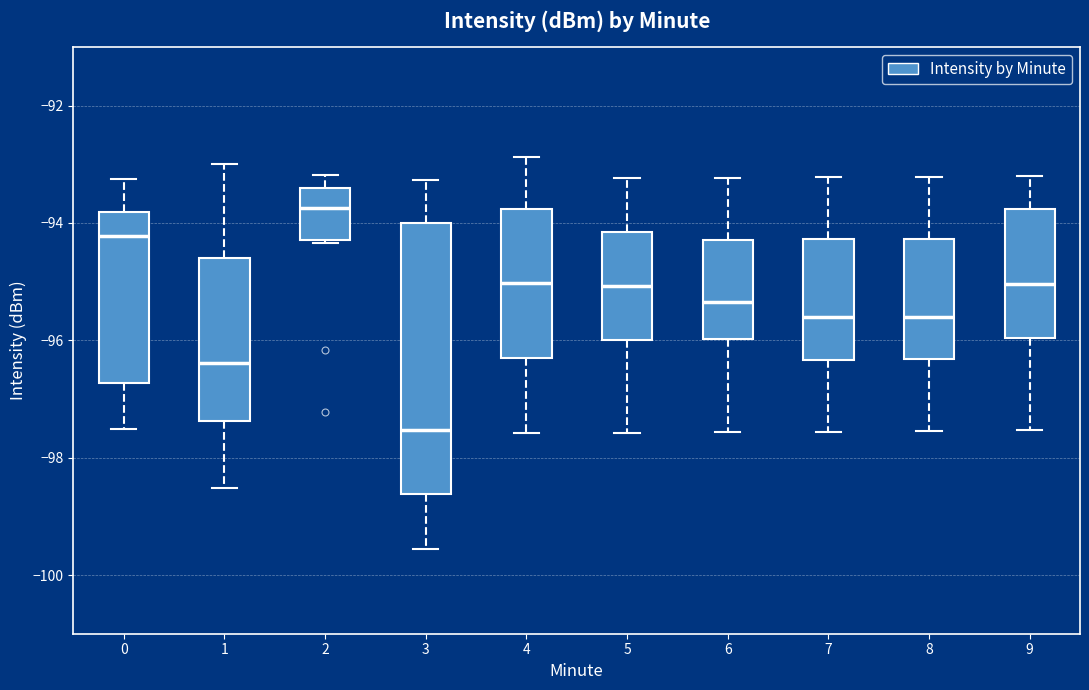

Which box has the lowest median line?

3